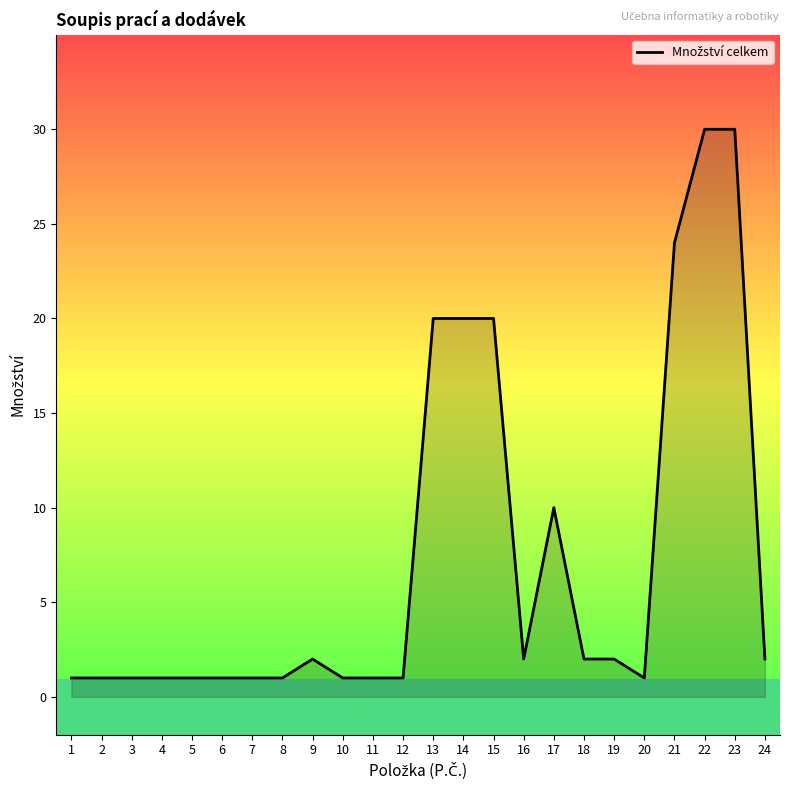

True or false: the data shows 20 at 14.

True